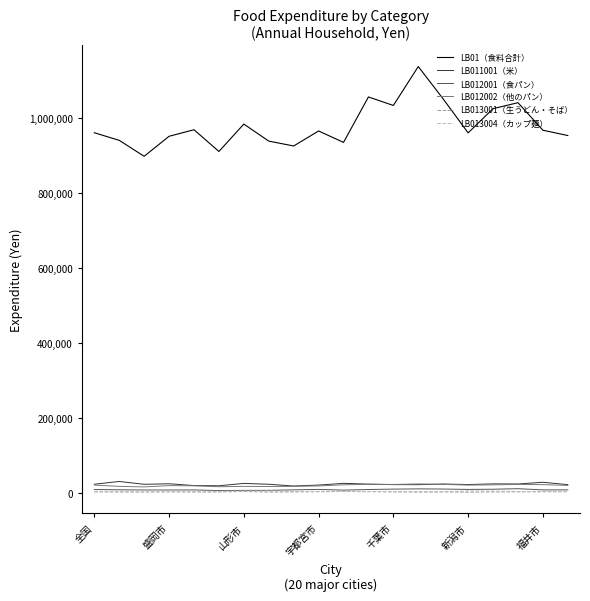

Which series has the largest total across all categories?

LB01（食料合計）